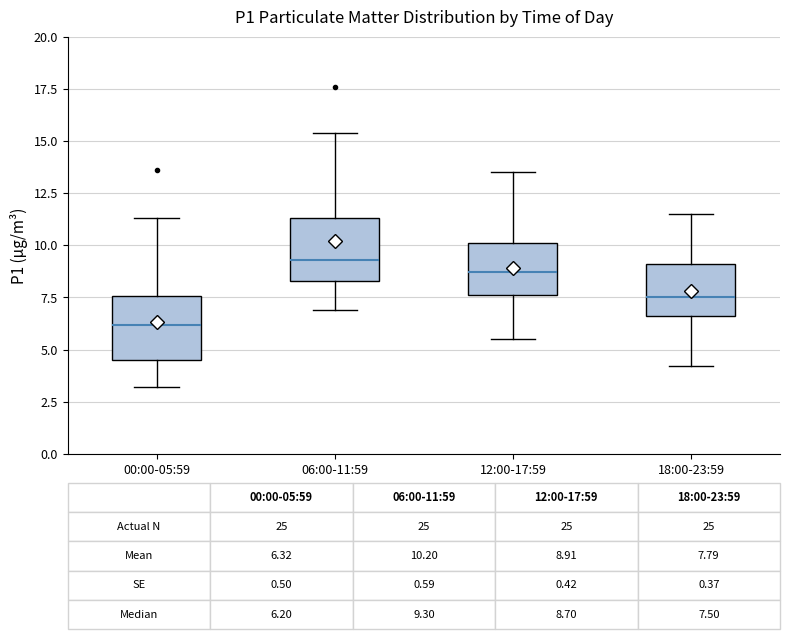

Which box has the highest median line?

06:00-11:59